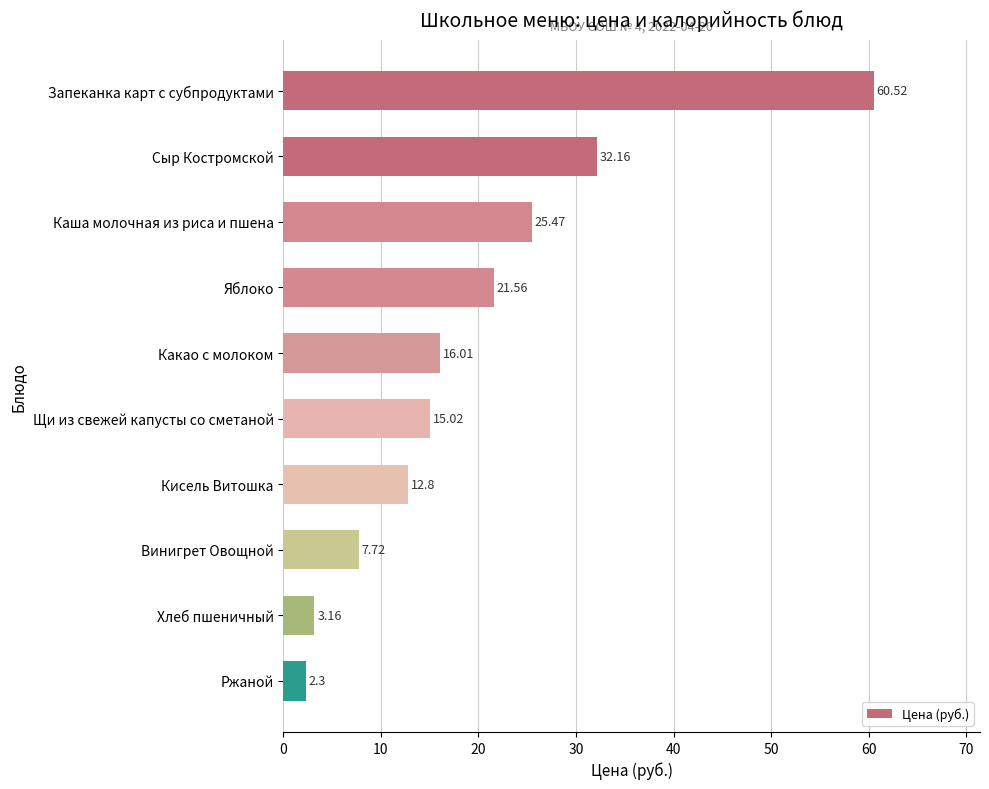

Count the number of categories in the chart.

10